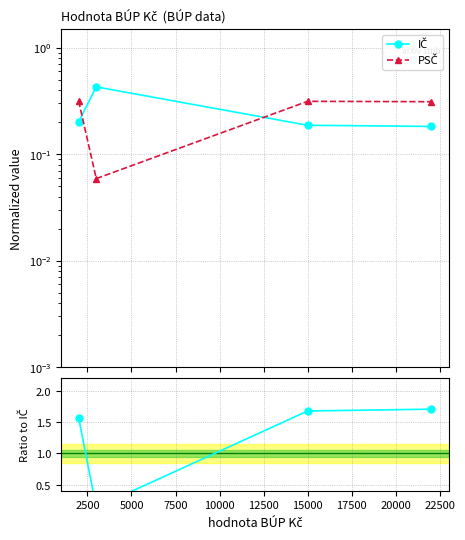

How many PSČ / IČ values are between 1 and 2?

3